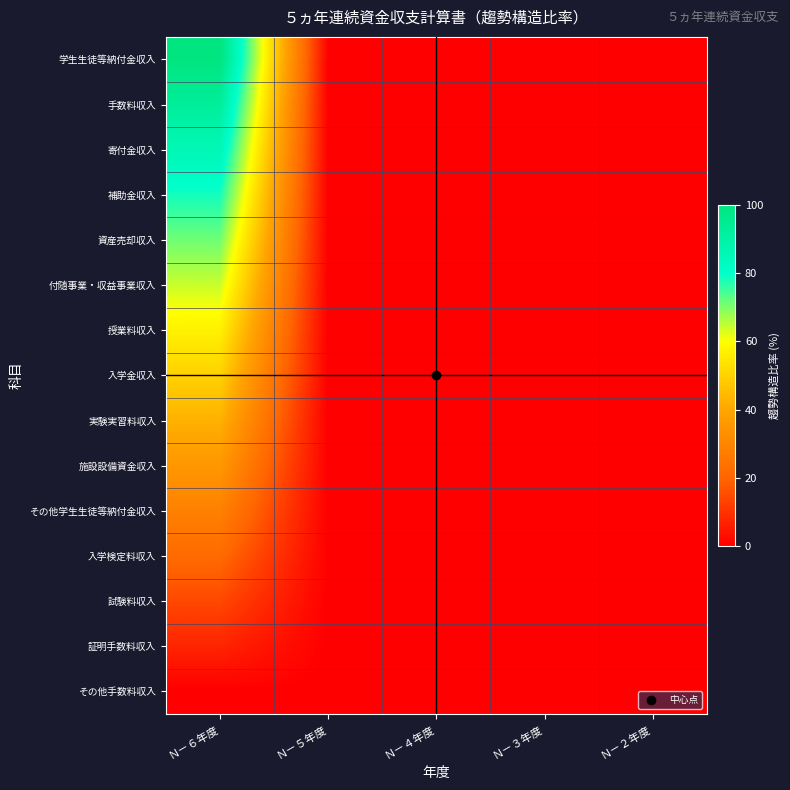

At which category is the sum across all series the highest?

Ｎ－６年度